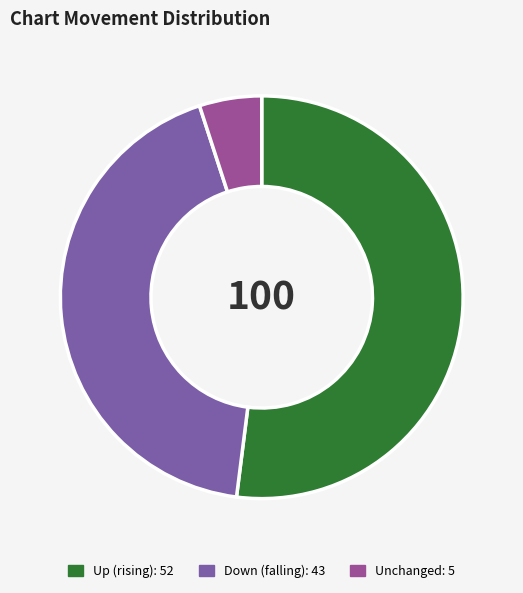

How many segments does this pie chart have?

3